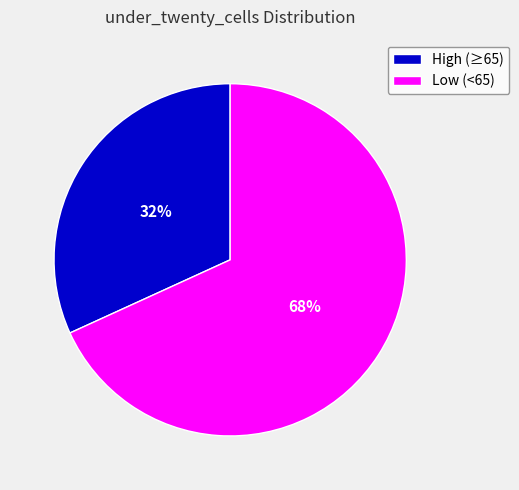

To the nearest percent, what is the average slice percentage?

50%